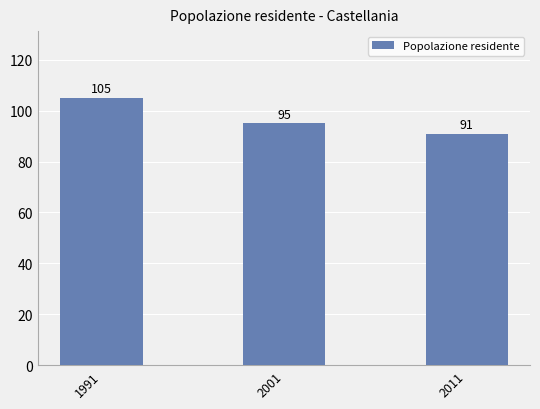

Reading left to right, transcribe all the data shown in this chart.

105	95	91